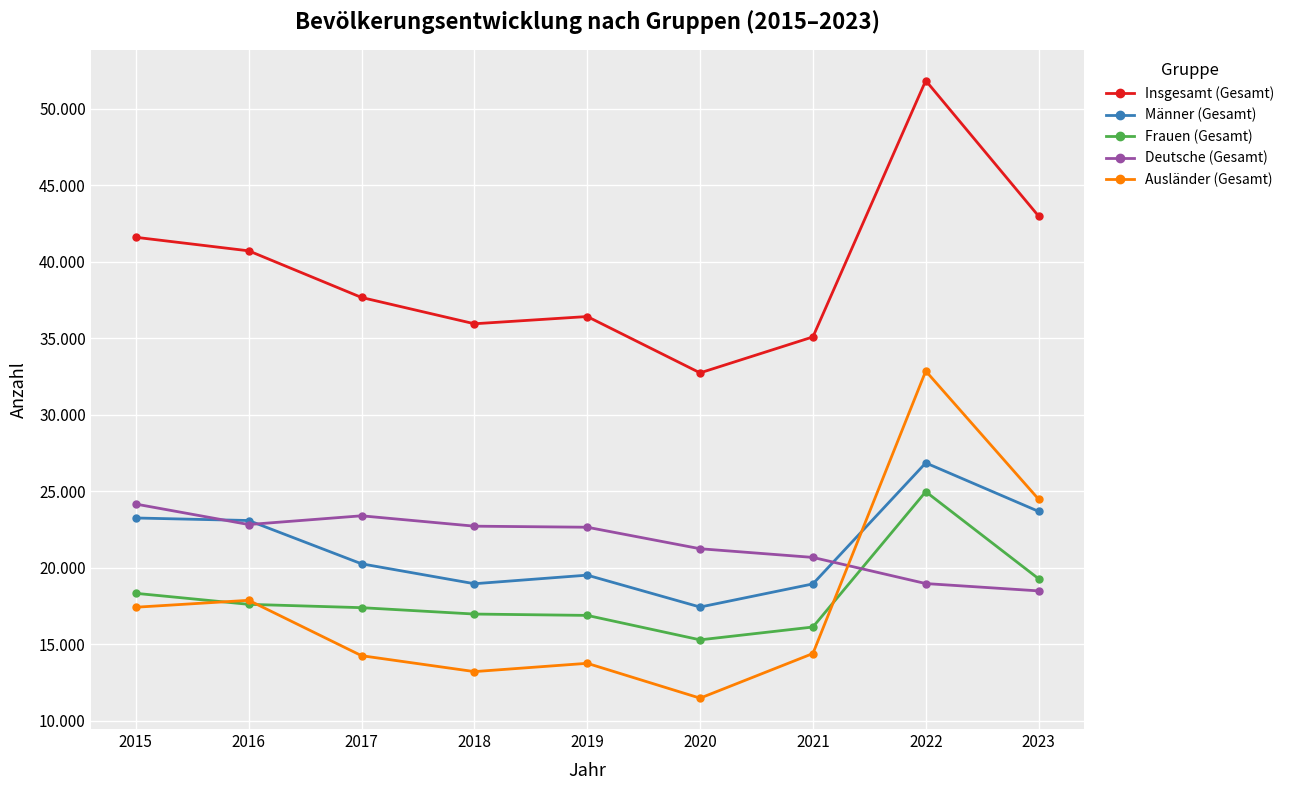

Where do Deutsche (Gesamt) and Männer (Gesamt) first cross each other?

2015 and 2016